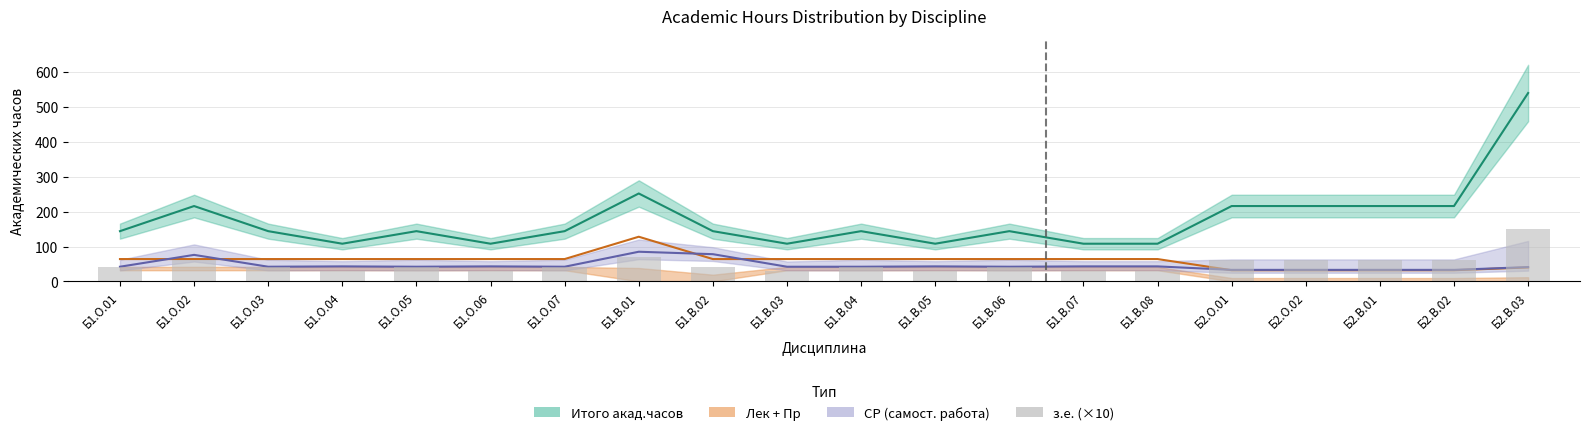

Is the value of СР at Б2.В.03 greater than the value of з.е. (×10) at Б2.В.03?

No